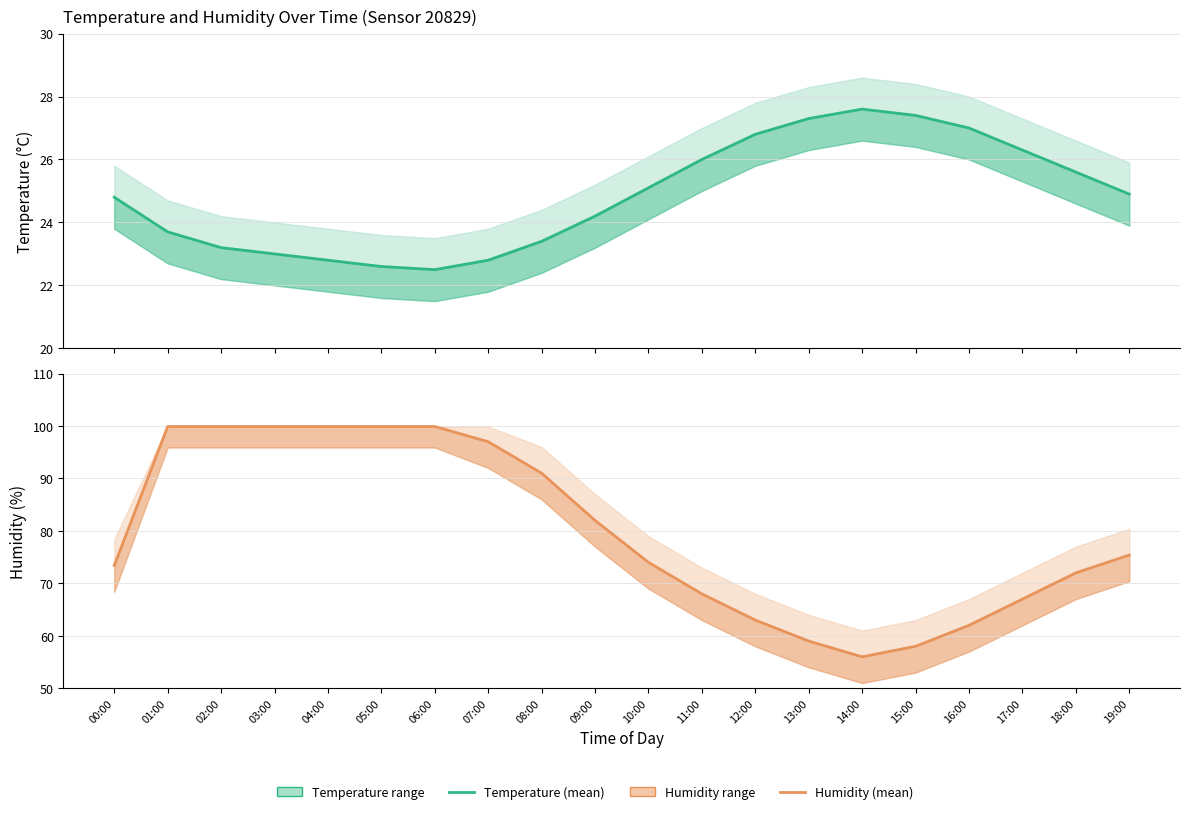

Which has a higher value, 09:00 or 04:00?

09:00